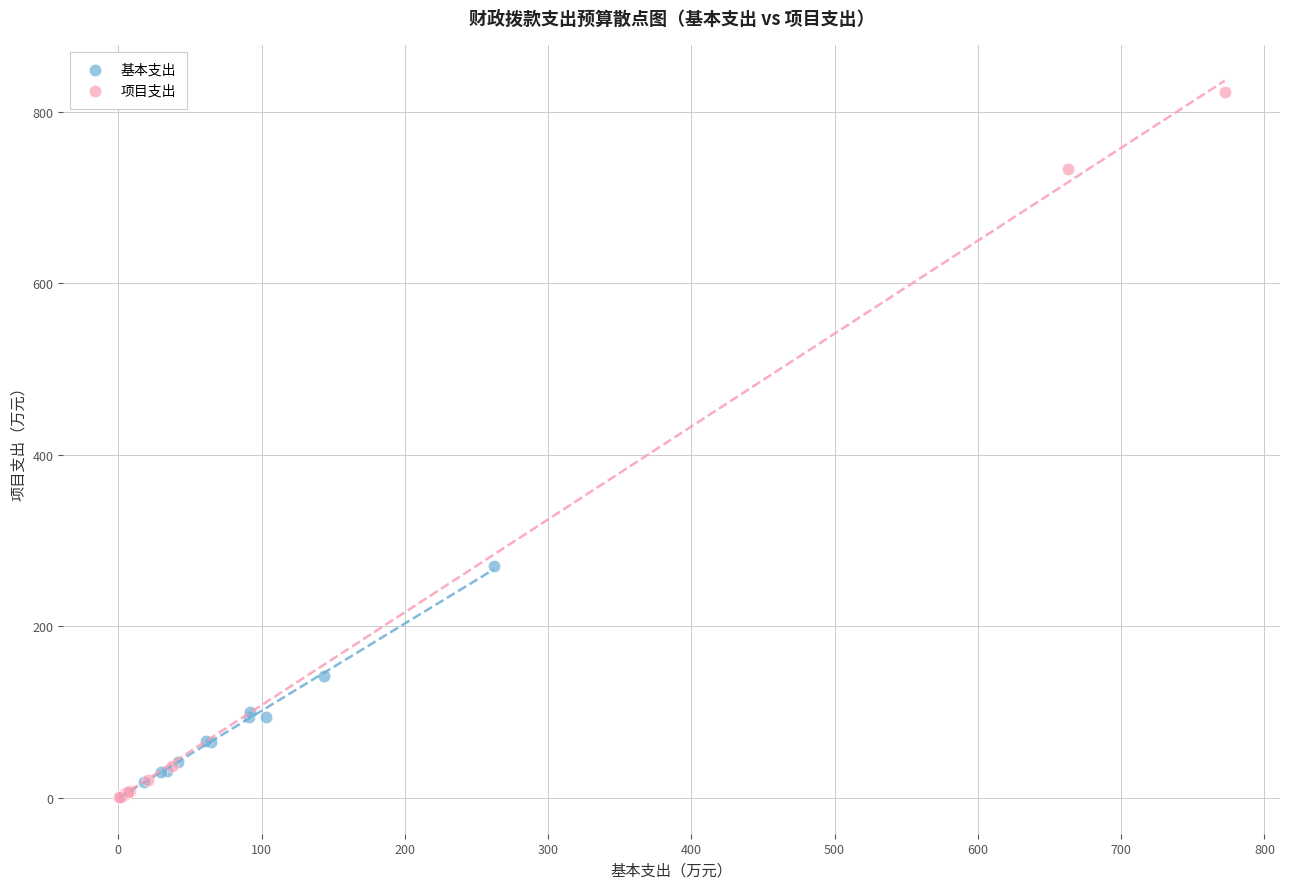

Which series contains the highest Y value?

项目支出